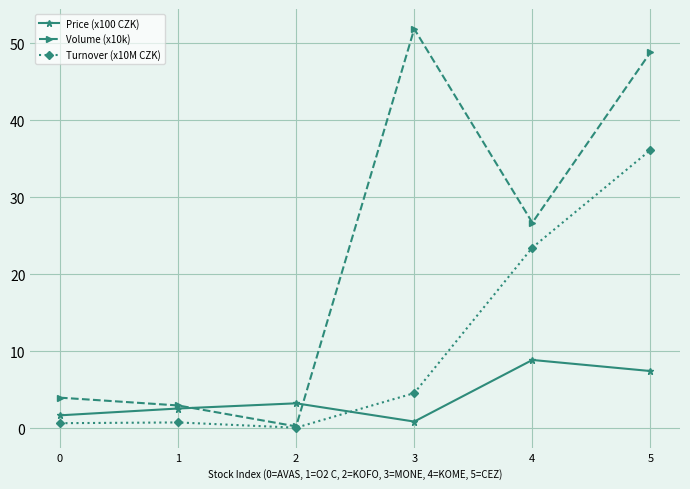

What is the total value across all series at 0?

6.3